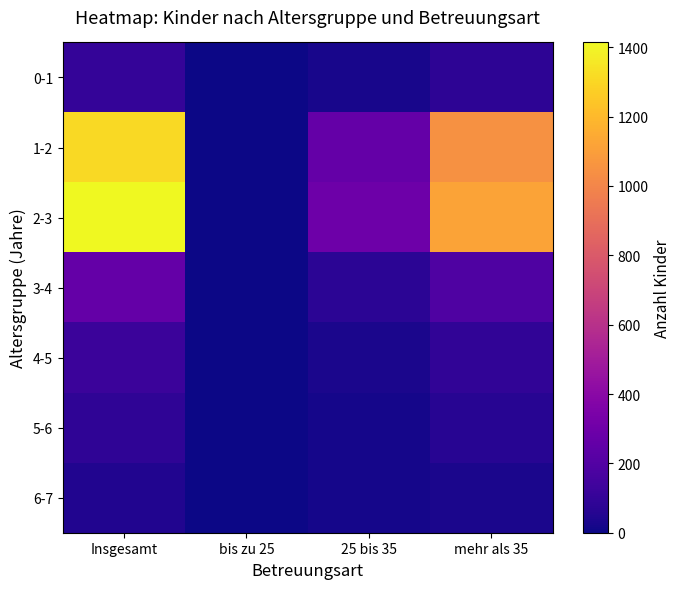

Which series changed the most between Insgesamt and bis zu 25?

2-3